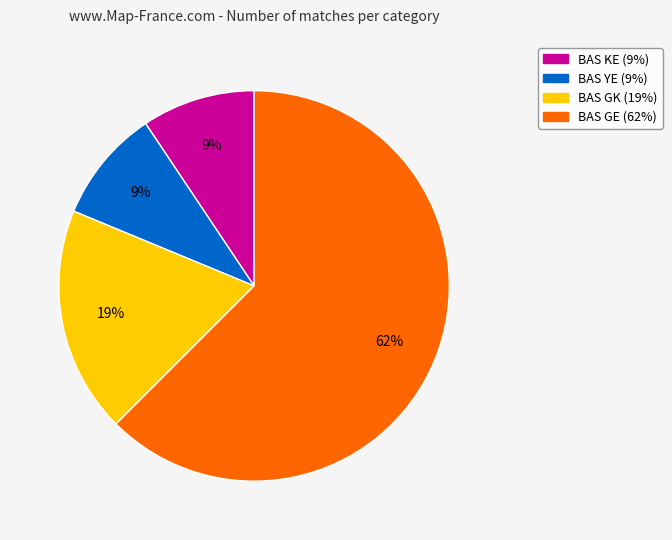

Which has a higher value, BAS YE or BAS GK?

BAS GK